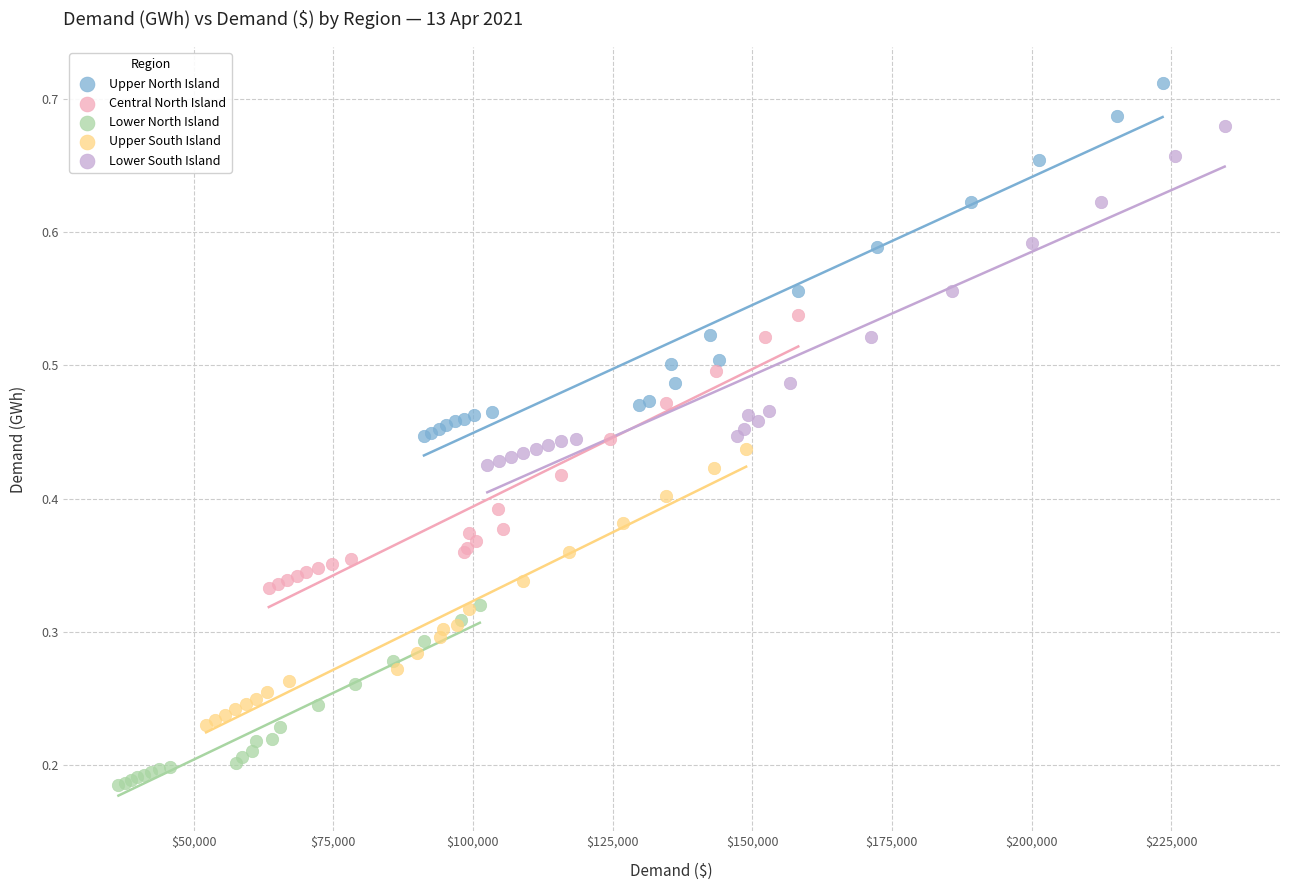

Which series contains the highest Y value?

Upper North Island